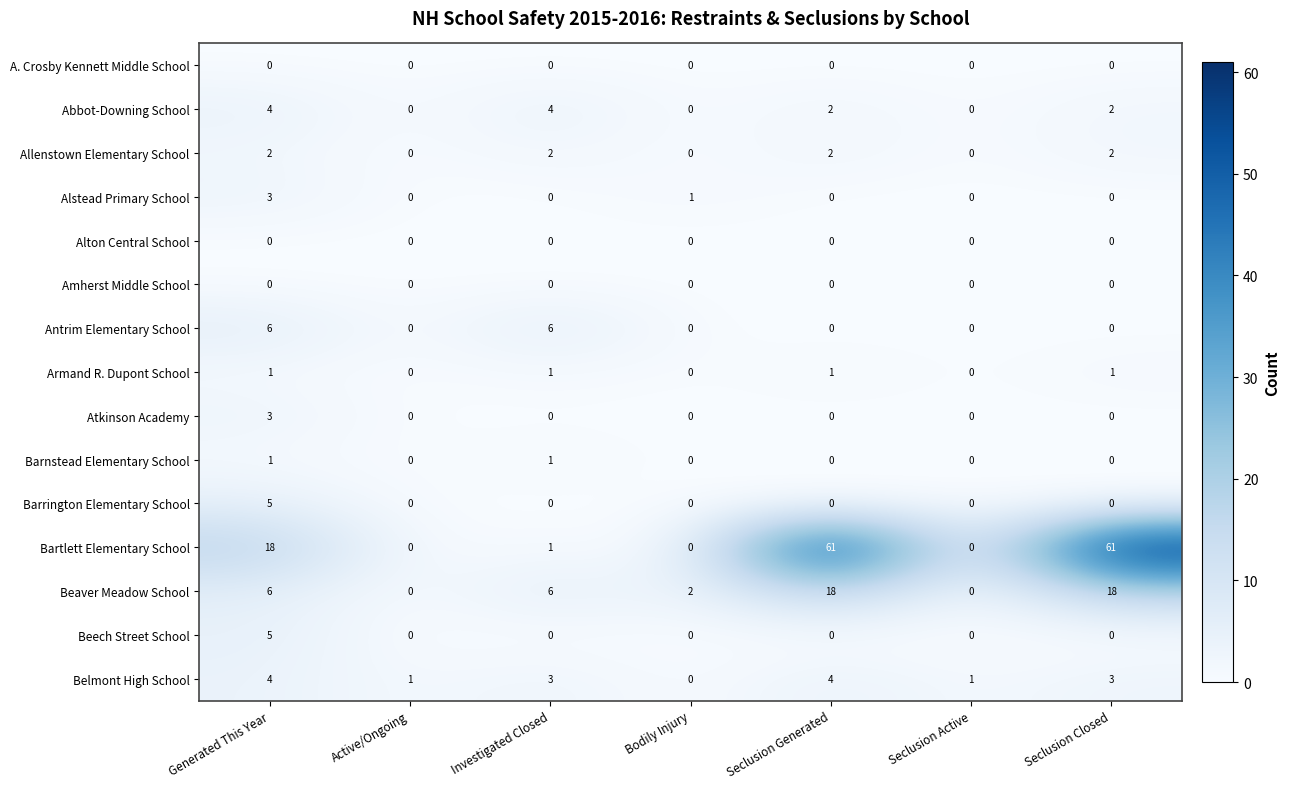

What is the average value of the Bartlett Elementary School series?

20